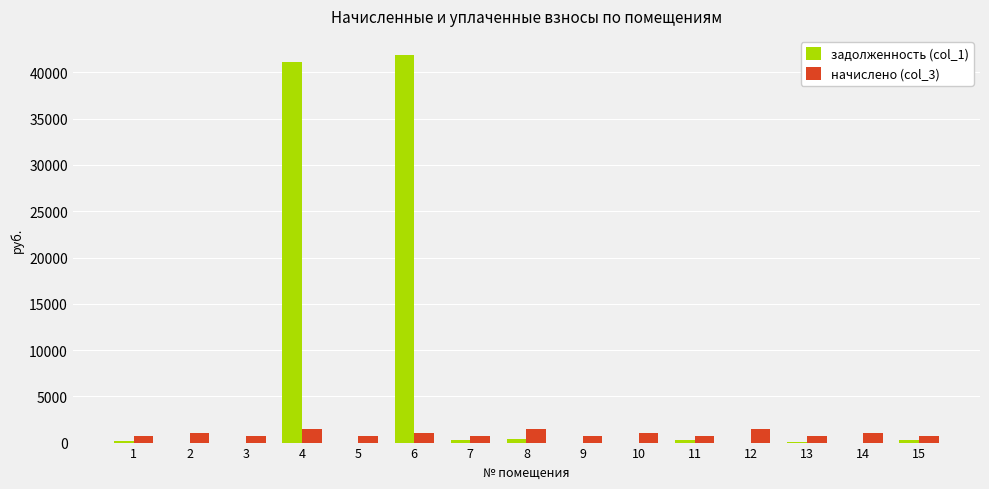

What is the greatest value displayed?

41854.7